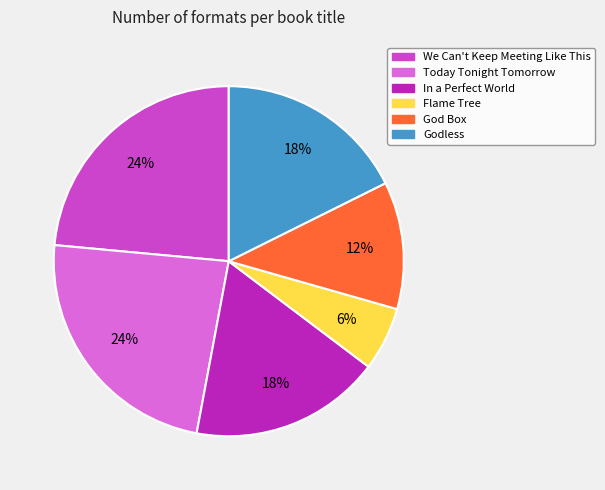

What is the smallest slice in the pie chart?

Flame Tree